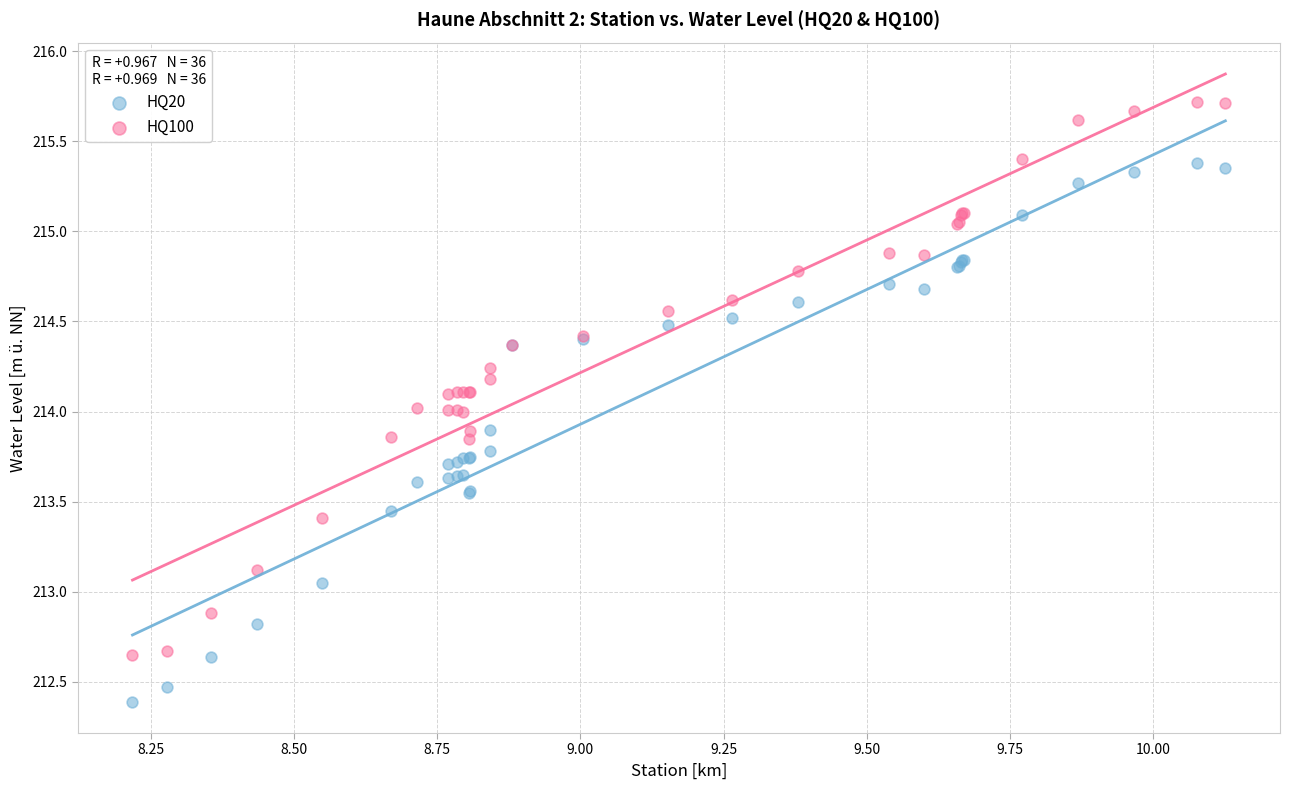

What is the X range (max minus min) for the scatter plot?

1.9